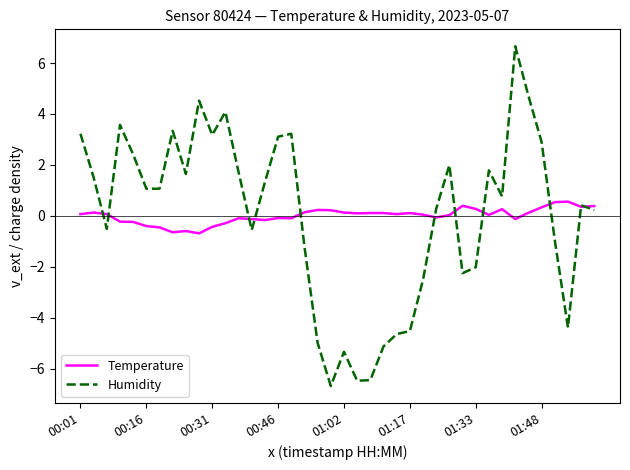

What is the minimum value shown in the chart?

-6.7